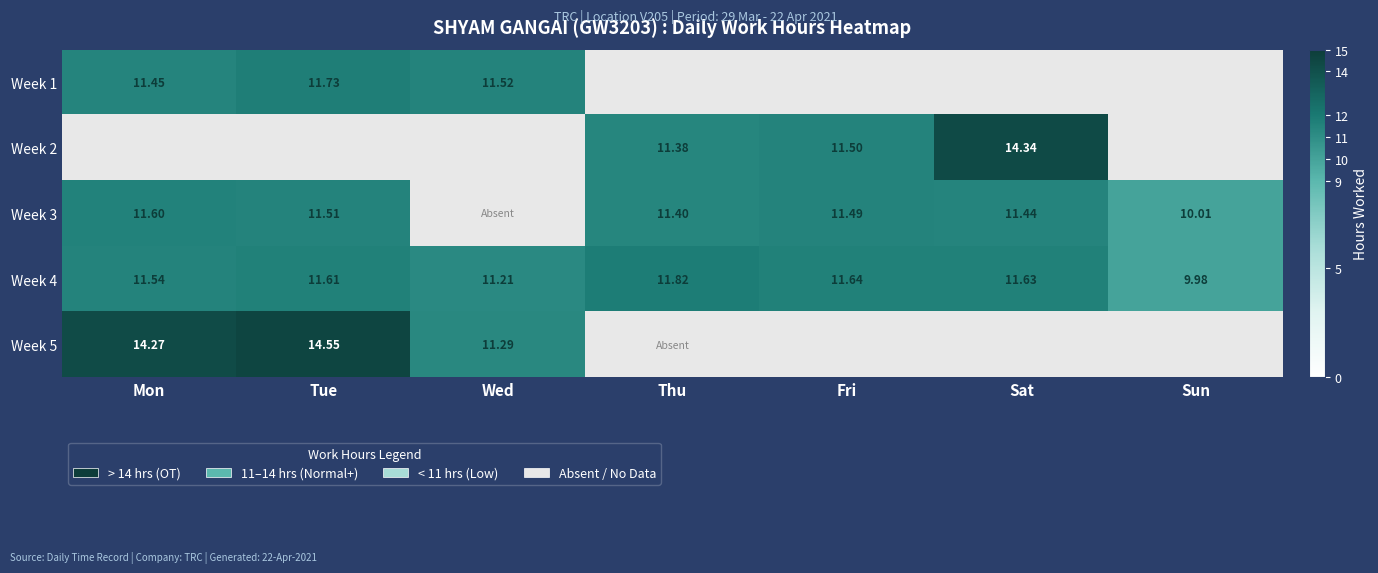

What is the difference between the maximum and minimum values in the Week 4 series?

1.8